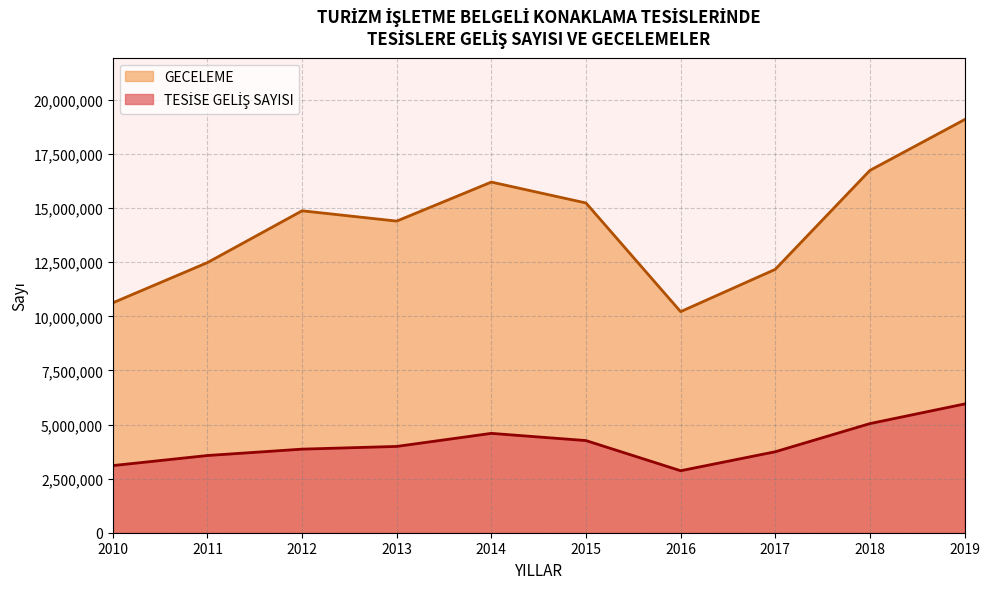

In TESİSE GELİŞ SAYISI, how many points are higher than both neighbors (excluding endpoints)?

1